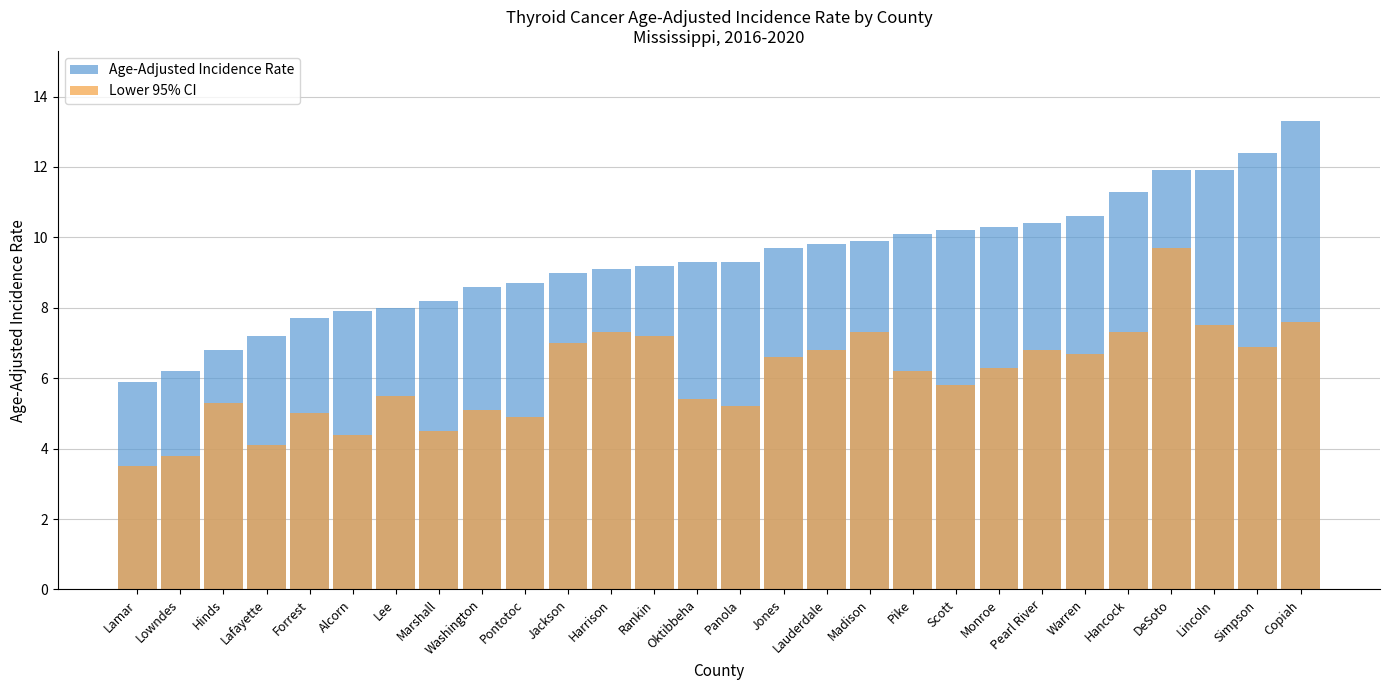

True or false: Lower 95% CI has a value of 5.2 at Panola.

True